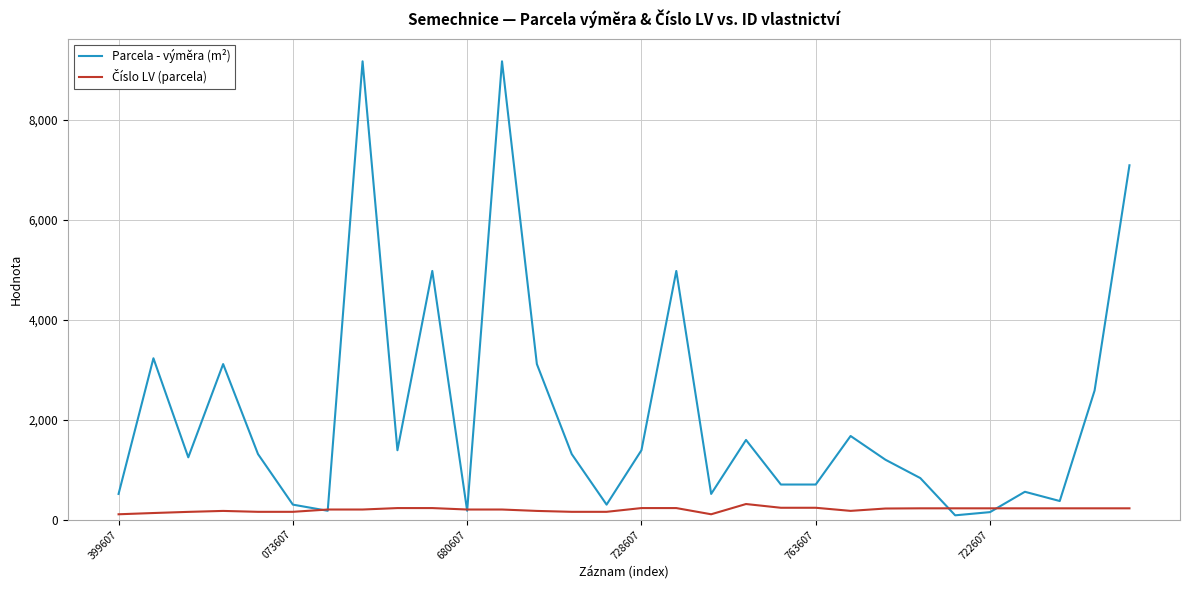

Which series has the largest range (max minus min)?

Parcela - výměra (m²)